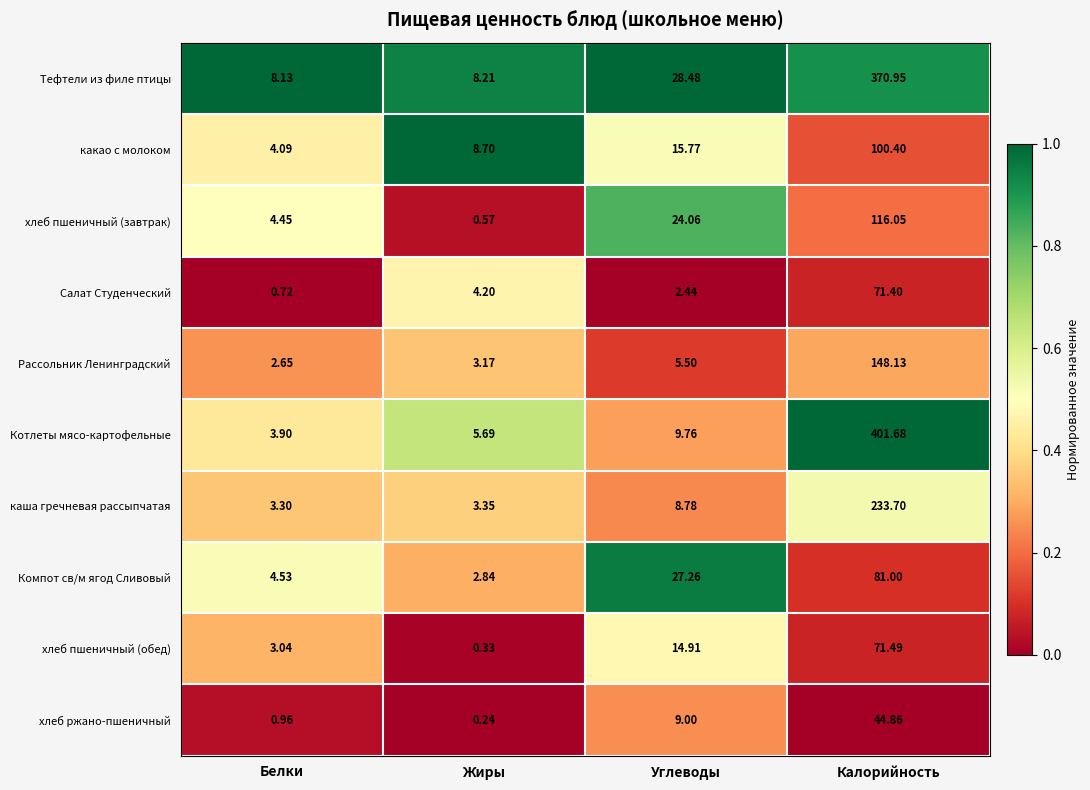

What is the greatest value displayed?

401.7